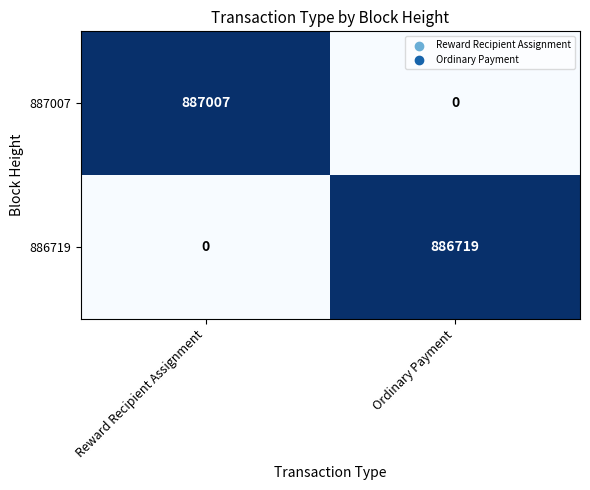

Between Reward Recipient Assignment and Ordinary Payment, which series saw the biggest shift?

887007